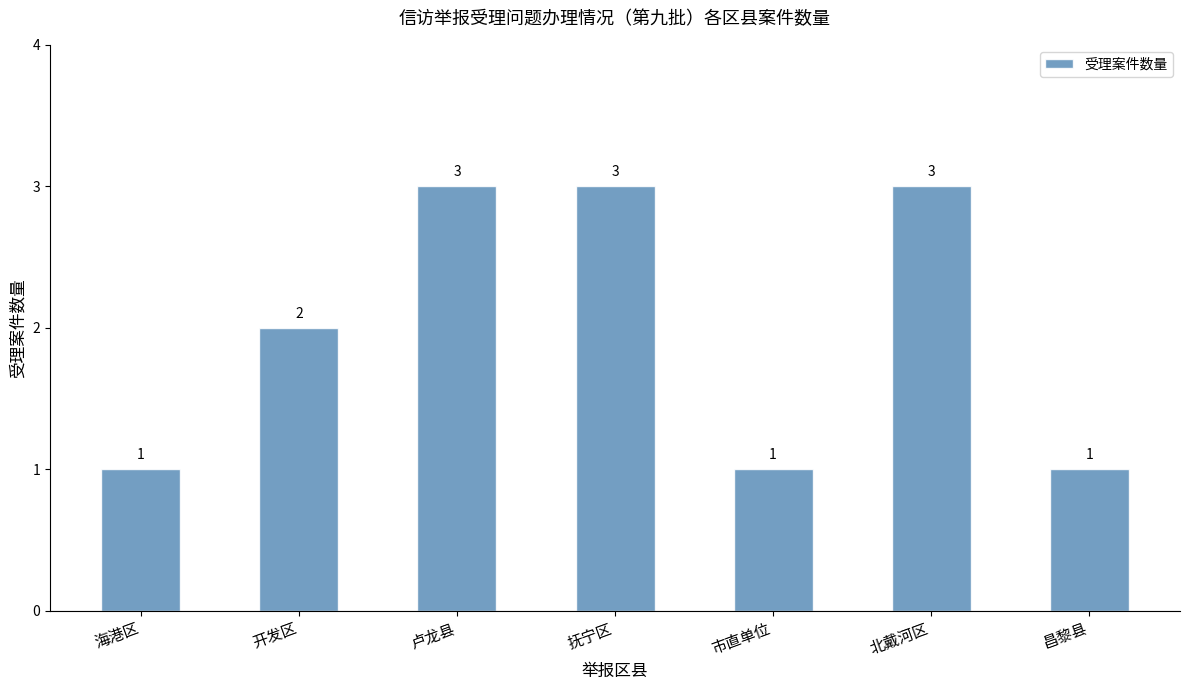

What is the value of the 2nd bar from the left?

2